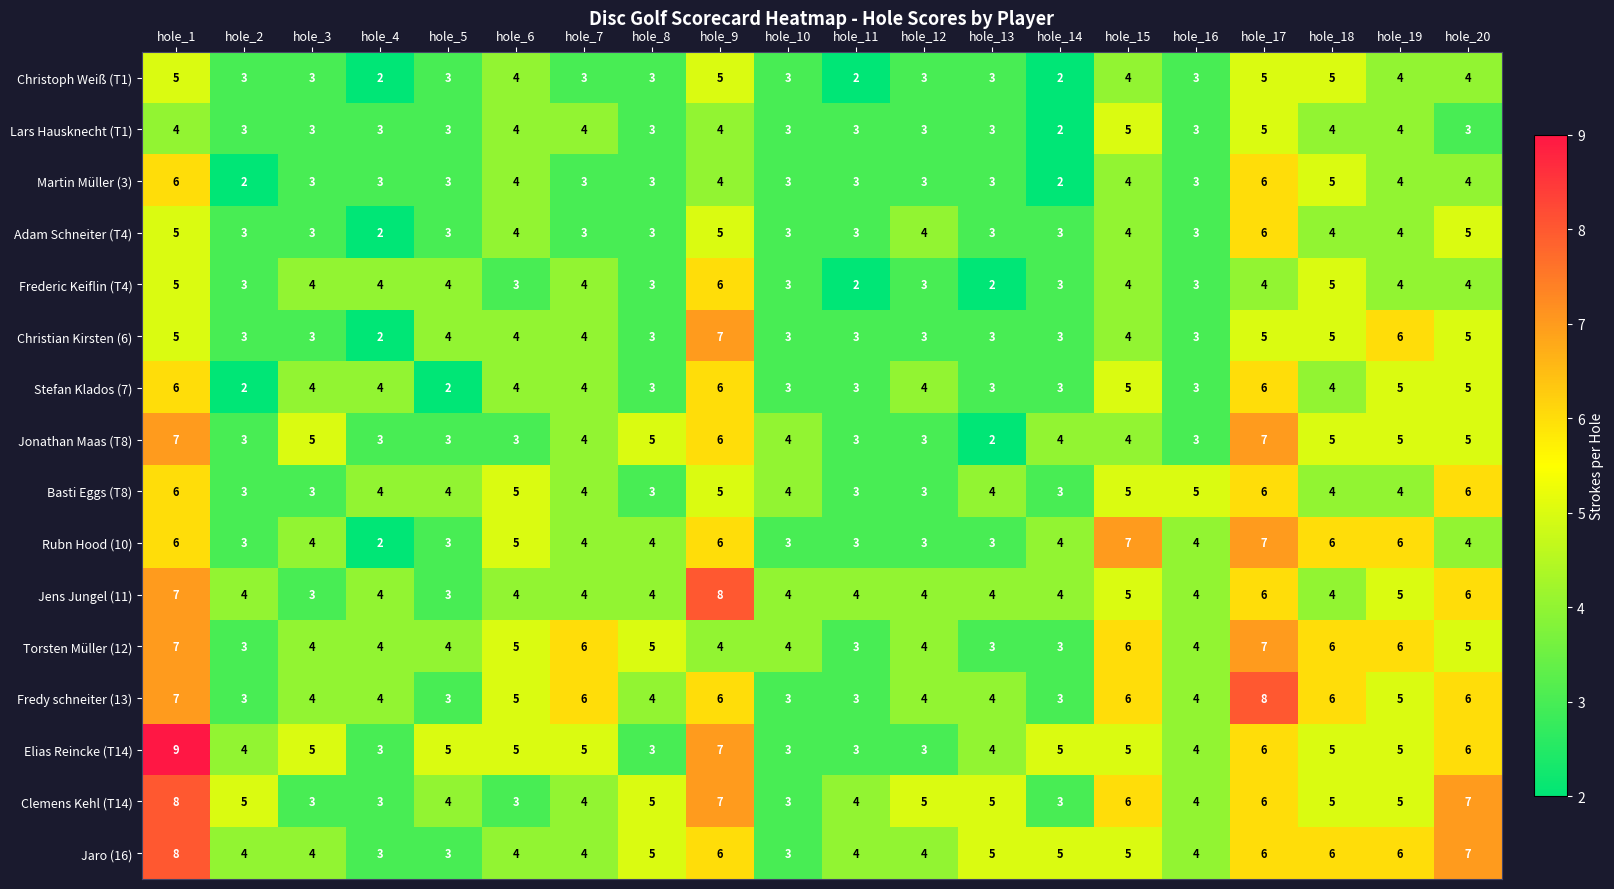

What is the average value of the Frederic Keiflin (T4) series?

4